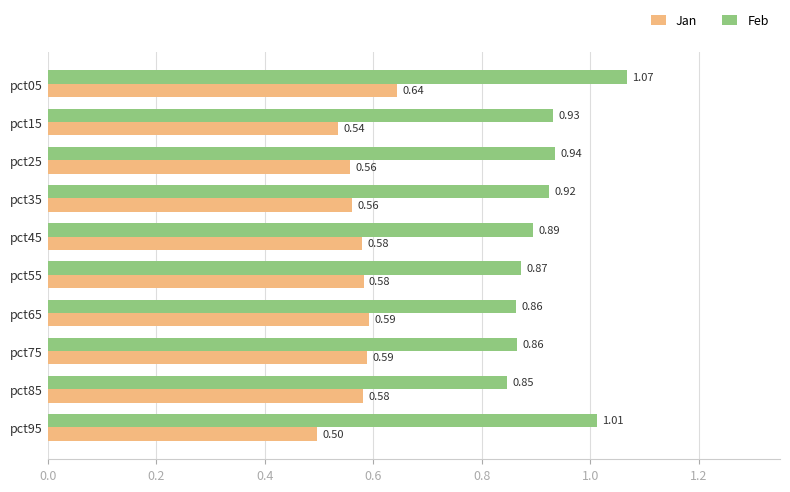

List the series in order of their overall mean, lowest first.

Jan, Feb